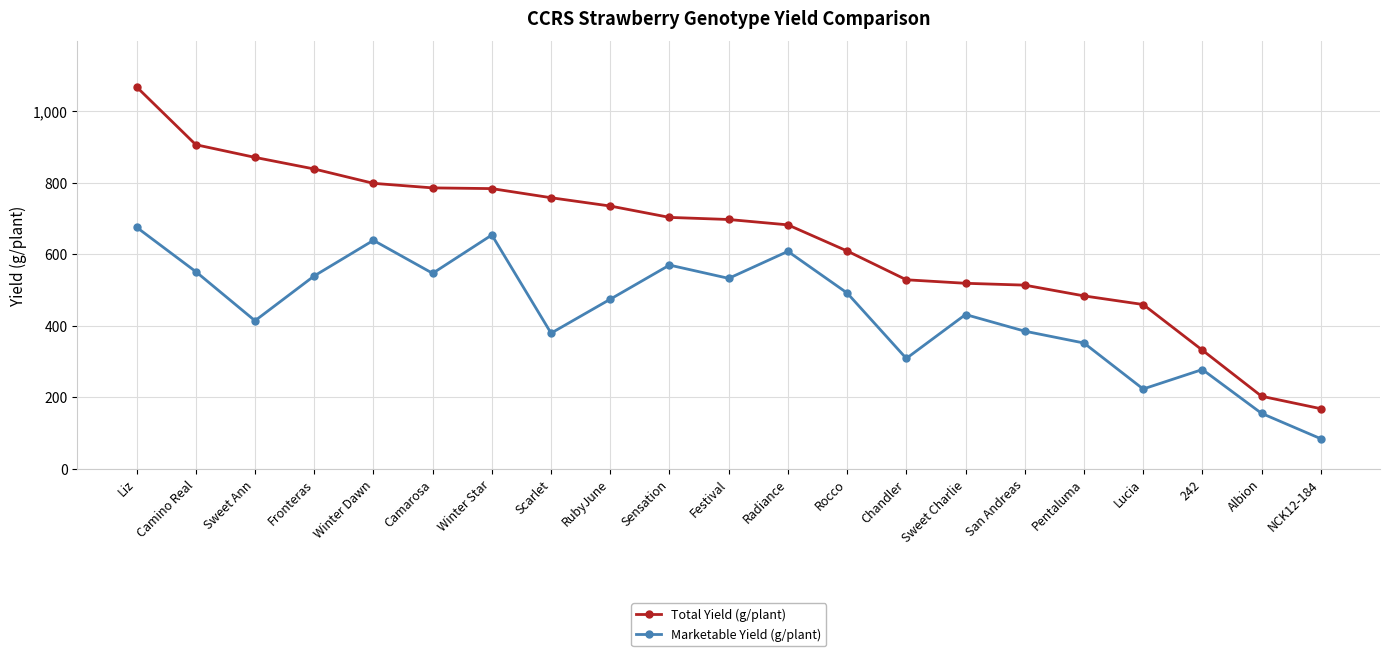

Is it true that Marketable Yield (g/plant) equals 94.6 at 242?

False